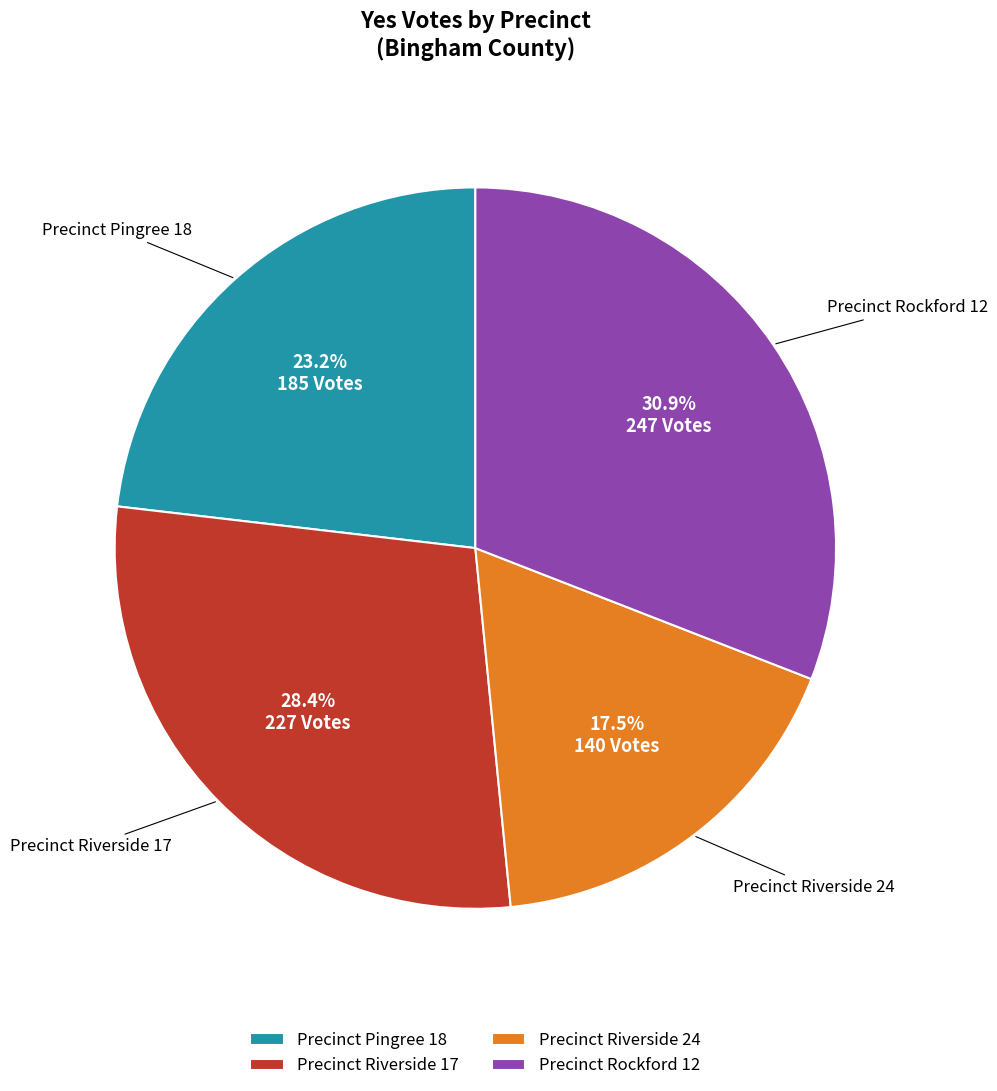

Combined, what portion of the pie is Precinct Riverside 24 and Precinct Rockford 12?

48.4%